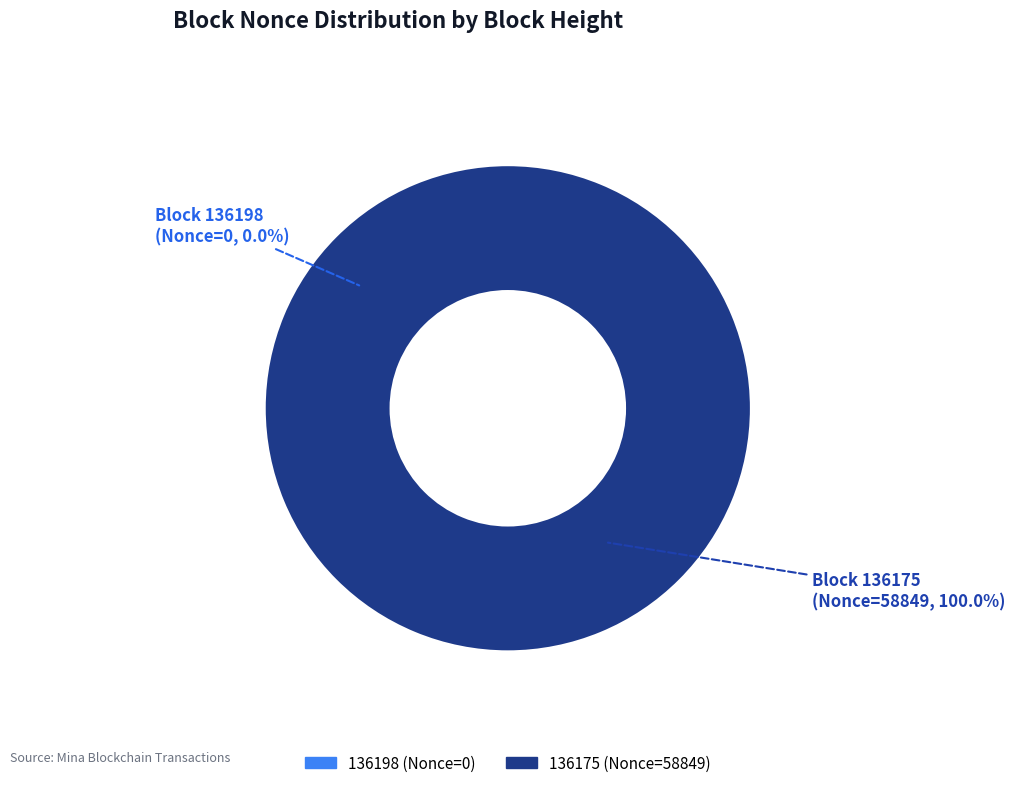

Is it true that 136198 is 0% of the pie?

True